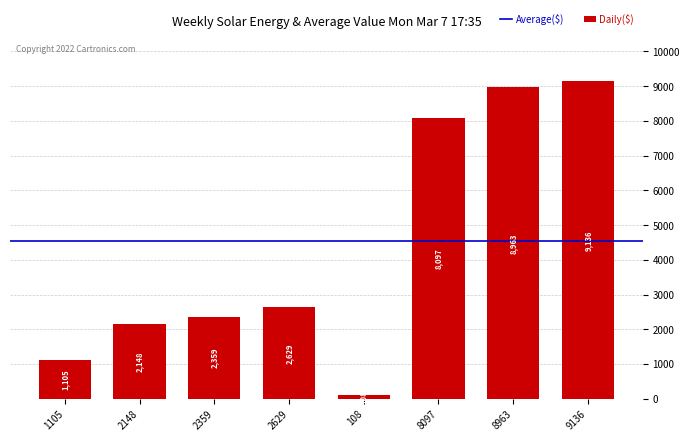

Rank the categories by value from highest to lowest.

9136, 8963, 8097, 2629, 2359, 2148, 1105, 108